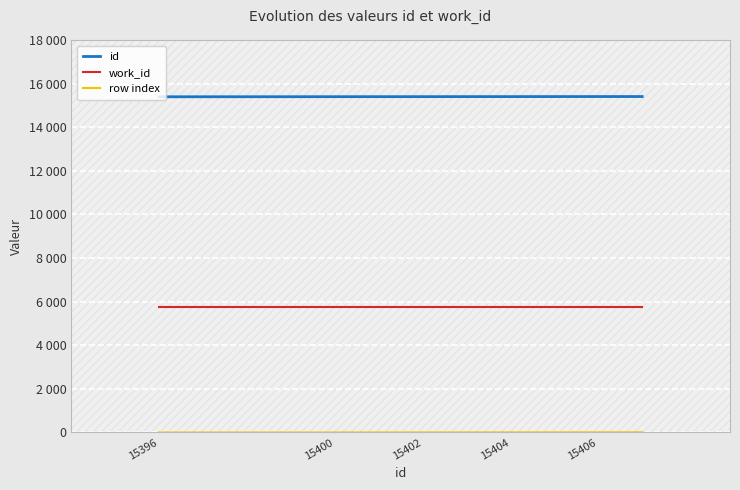

What is the highest value of the id series?

15407